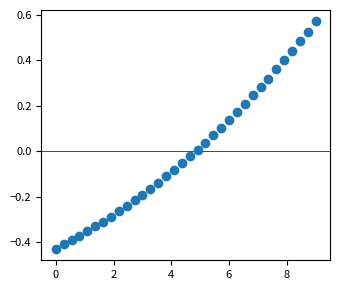

What is the range of Y values (max minus min)?

1.0